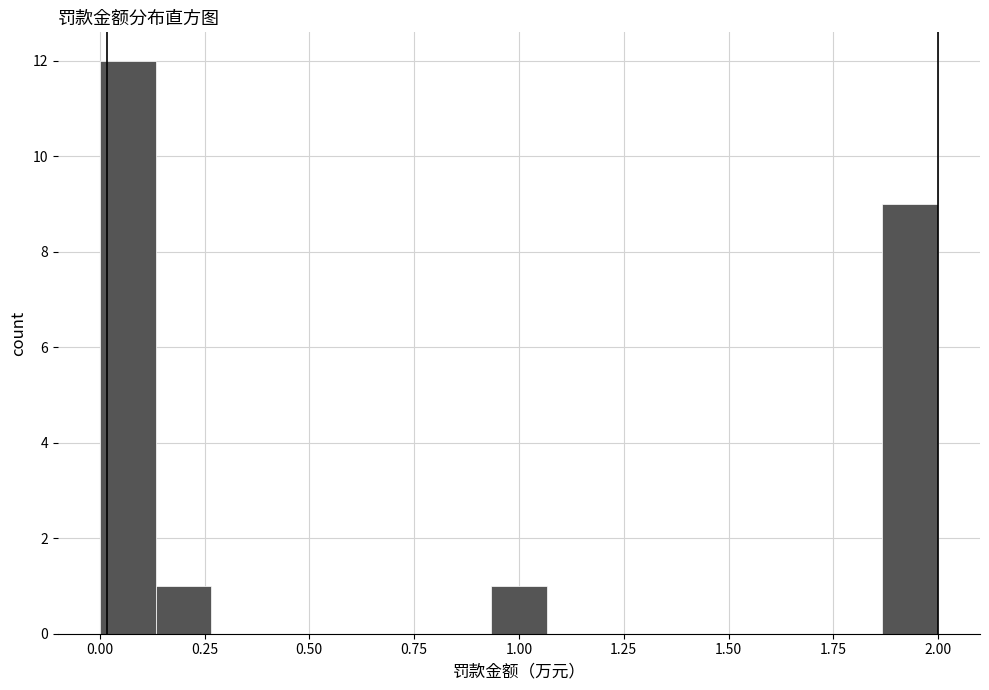

Around what value on the x-axis is the tallest bar? Give the approximate position of its centre, as read against the axis.

0.05